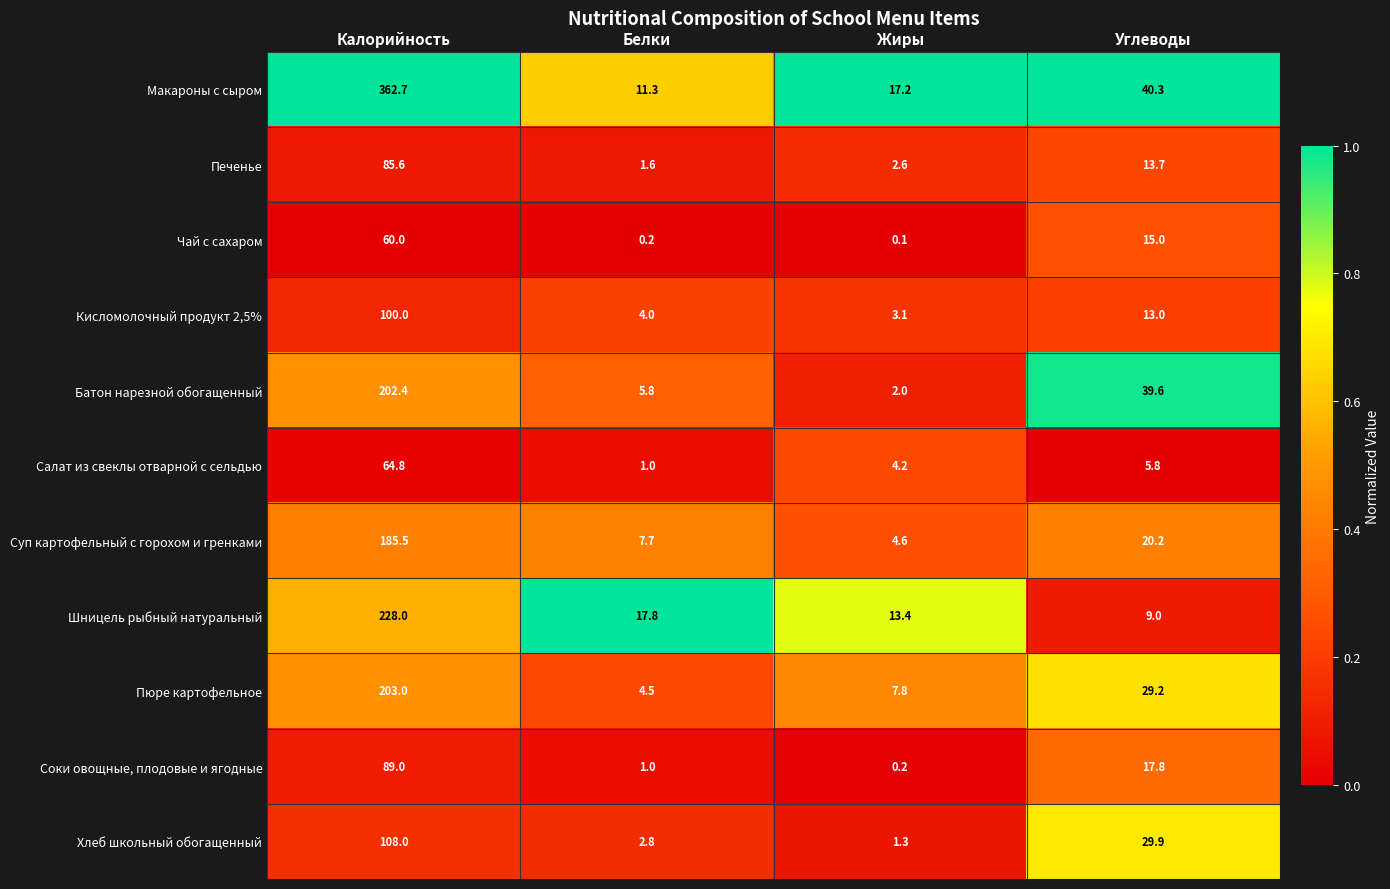

What is the sum of the Хлеб школьный обогащенный values at Белки and Жиры?

4.1